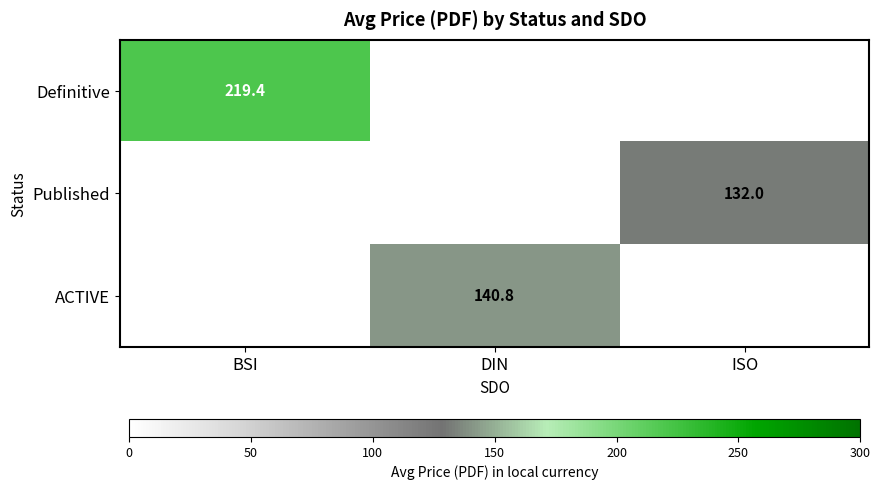

Is it true that ACTIVE equals 195.8 at DIN?

False